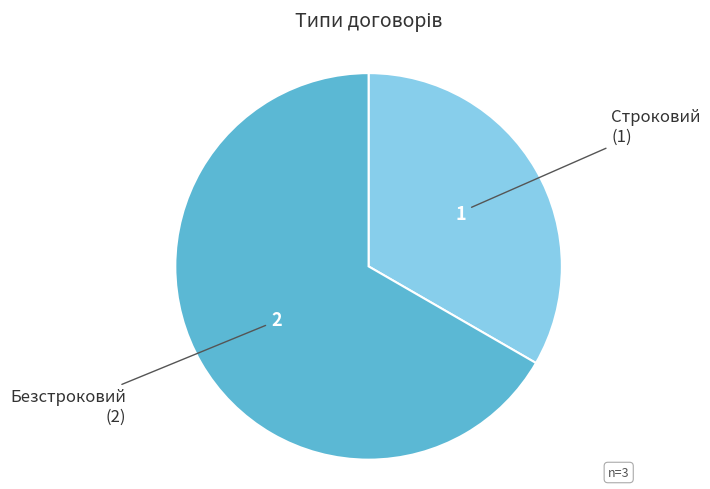

Rank the categories by value from lowest to highest.

Строковий, Безстроковий